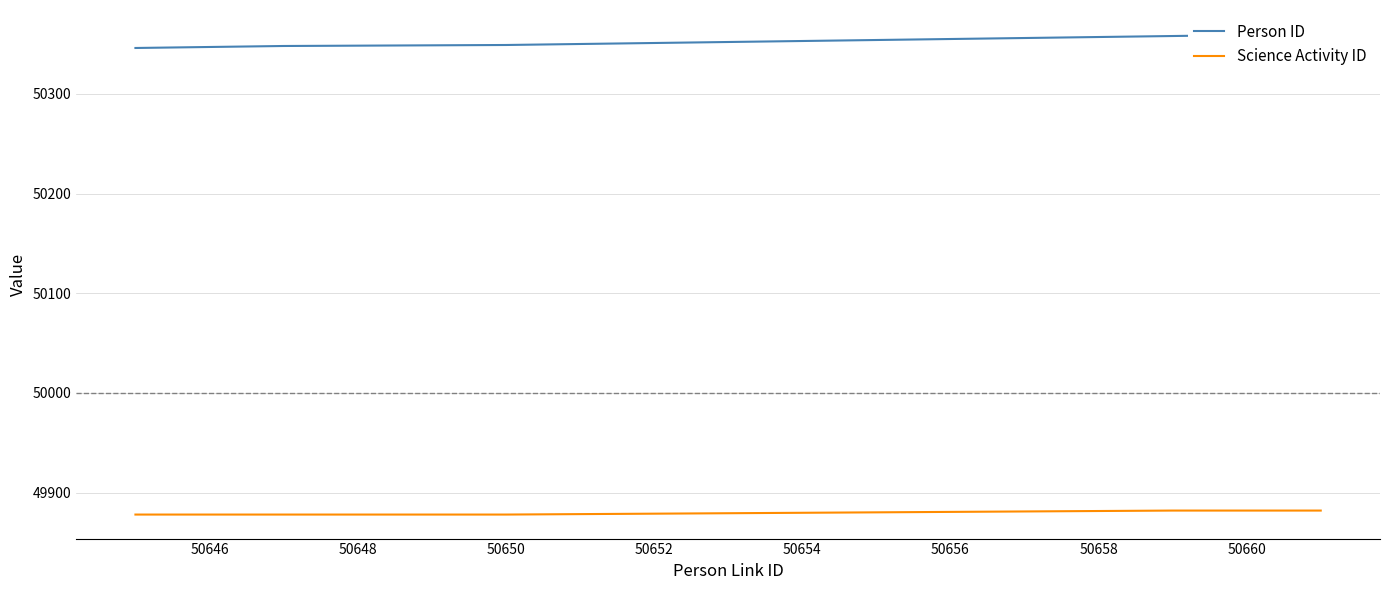

What is the value of the Science Activity ID point at the 4th from the left?

49878